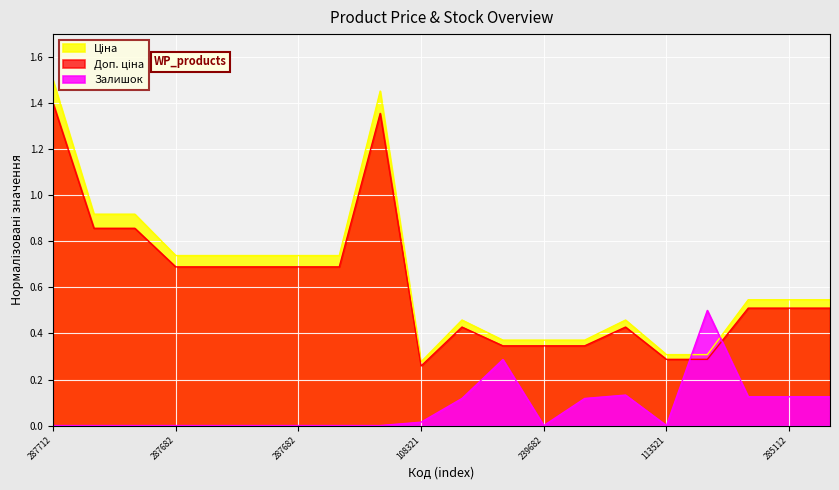

How many intersections are there between Залишок and Доп. ціна?

2